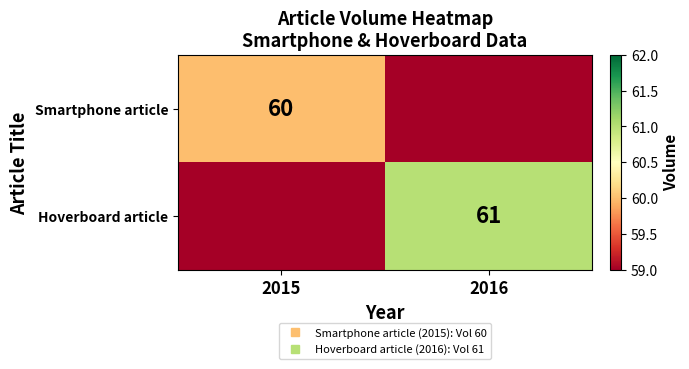

List the labels in order of Smartphone article value, largest first.

2015, 2016